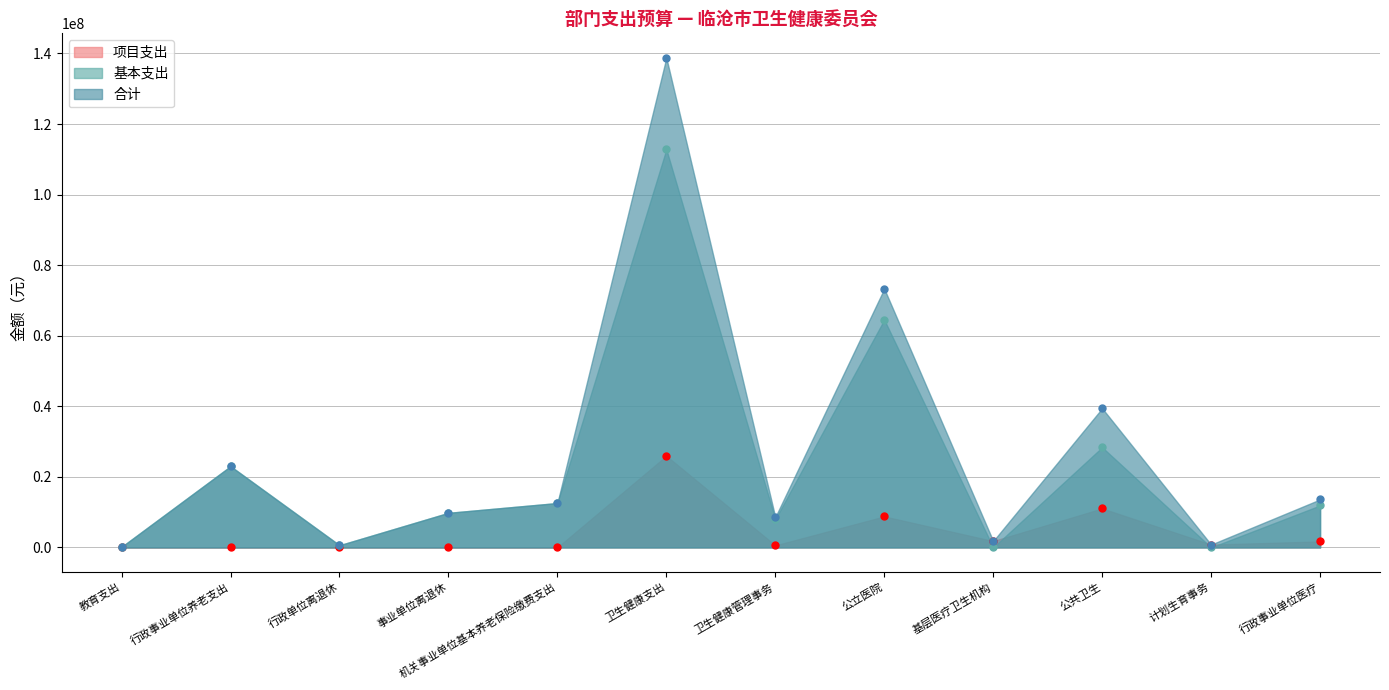

Is the value of 合计 at 教育支出 greater than the value of 基本支出 at 公共卫生?

No